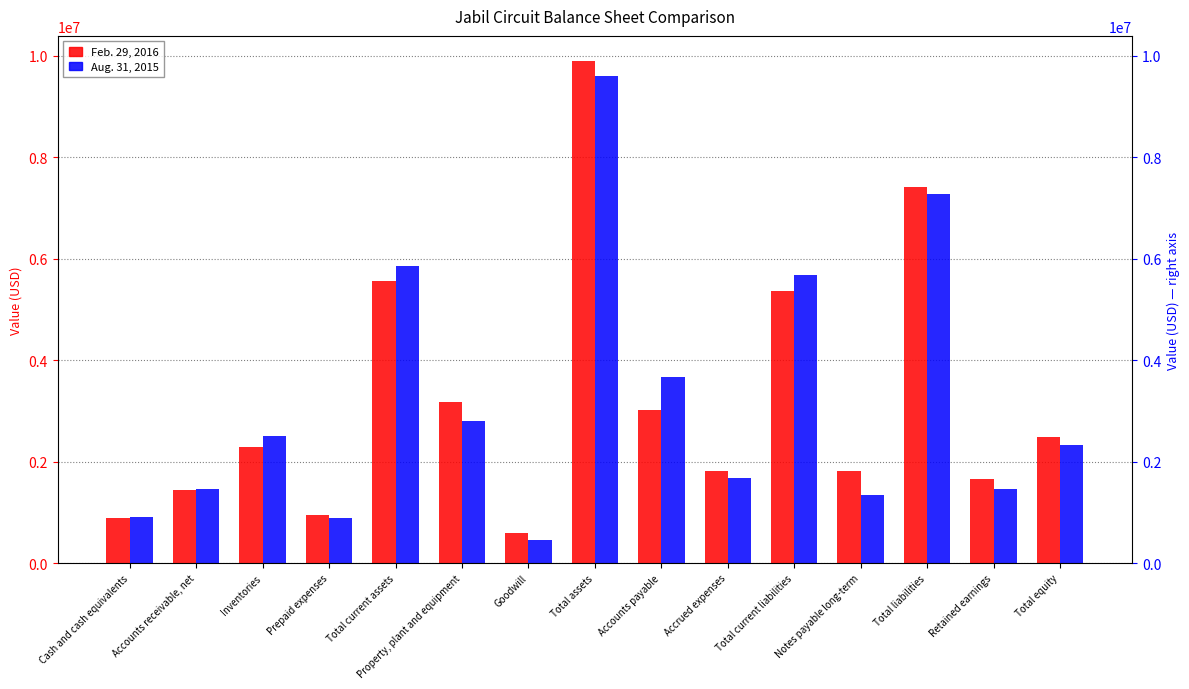

List the labels in order of Feb. 29, 2016 value, largest first.

Total assets, Total liabilities, Total current assets, Total current liabilities, Property, plant and equipment, Accounts payable, Total equity, Inventories, Accrued expenses, Notes payable long-term, Retained earnings, Accounts receivable, net, Prepaid expenses, Cash and cash equivalents, Goodwill